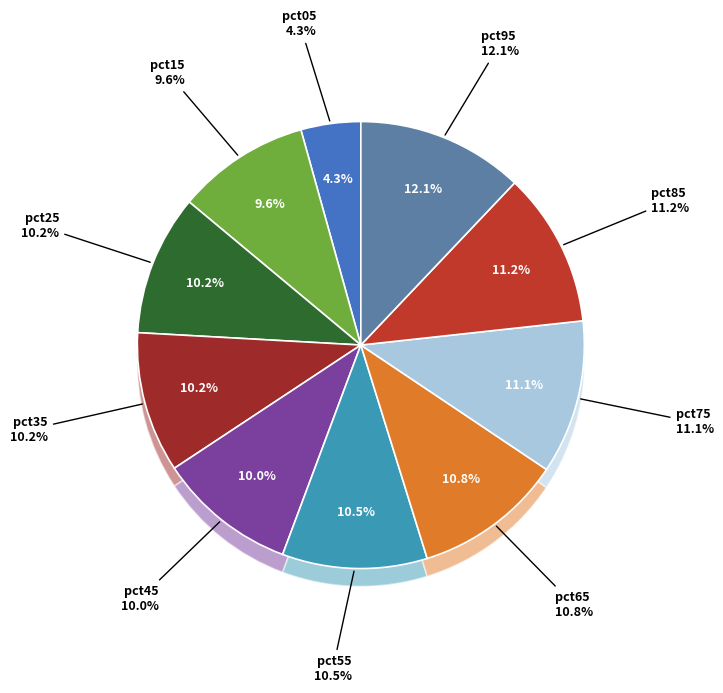

To the nearest percent, what is the combined percentage of pct45 and pct05?

14%